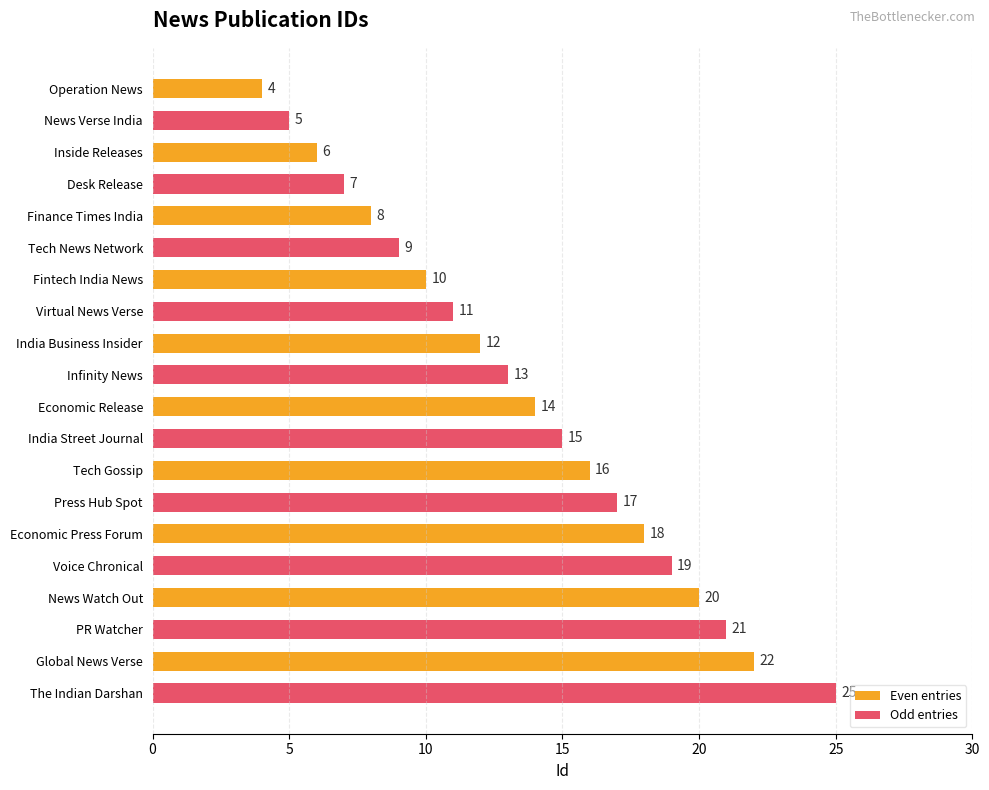

How many Even entries values are between 8 and 18?

6